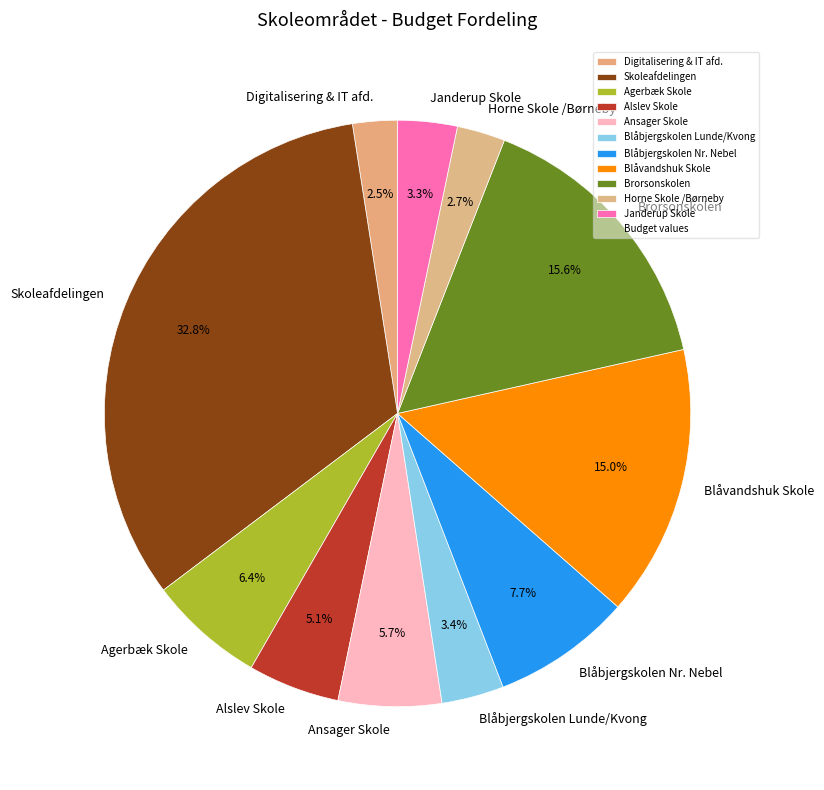

Approximately how many times larger is the value at Janderup Skole compared to Skoleafdelingen?

0.1